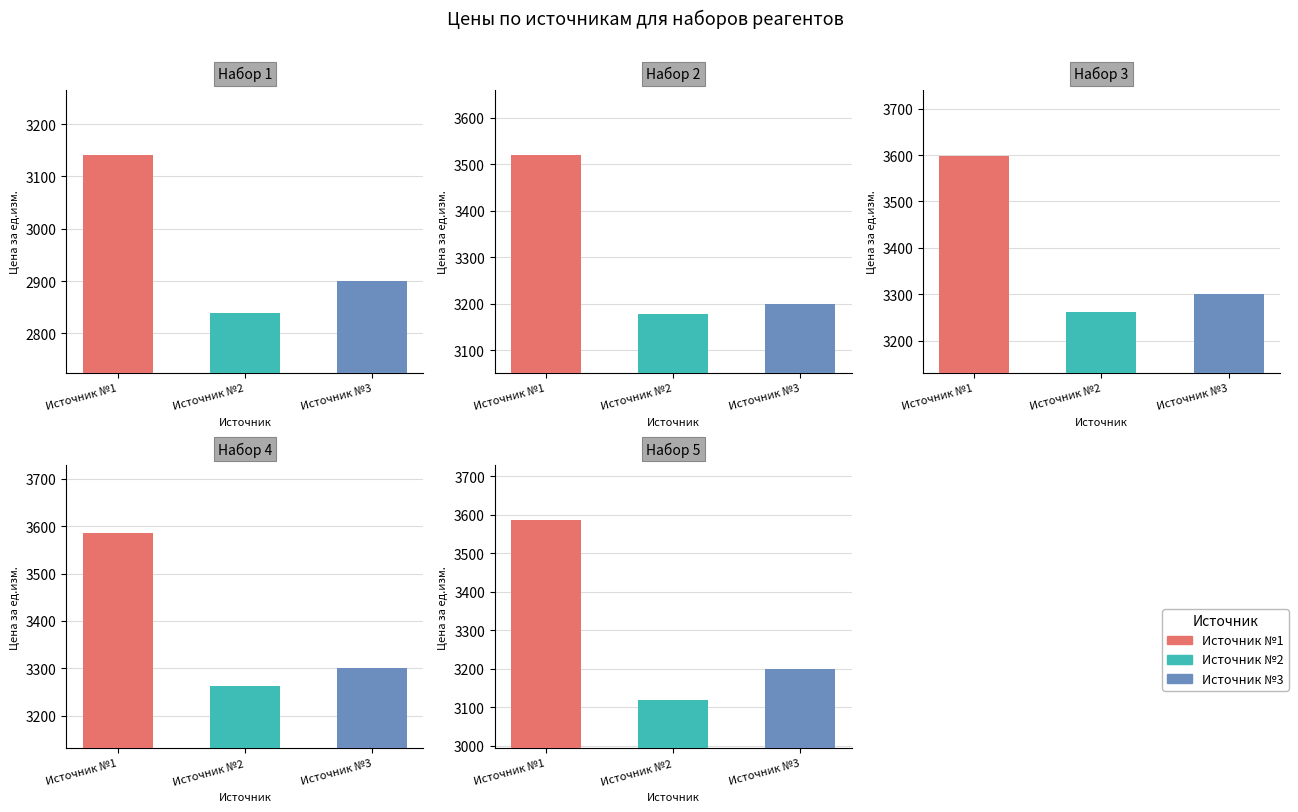

Is the value of Источник №3 at Набор 3 greater than the value of Источник №1 at Набор 2?

No